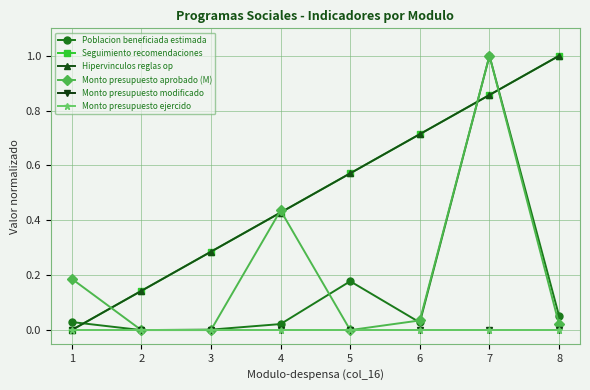

Does the chart have visible grid lines?

Yes